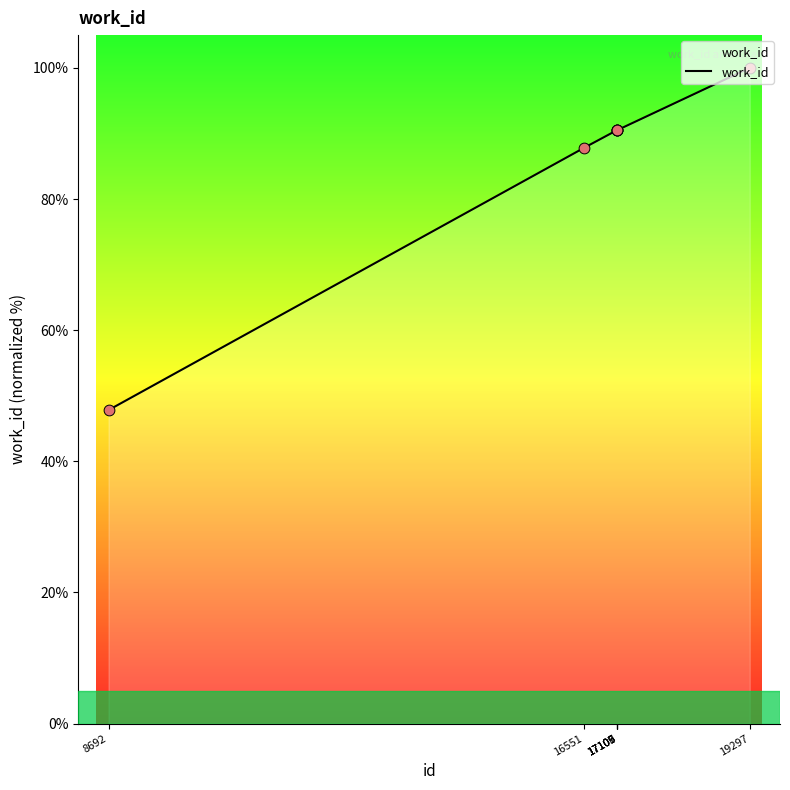

What is the change in value from 16551 to 17106?

+2.7